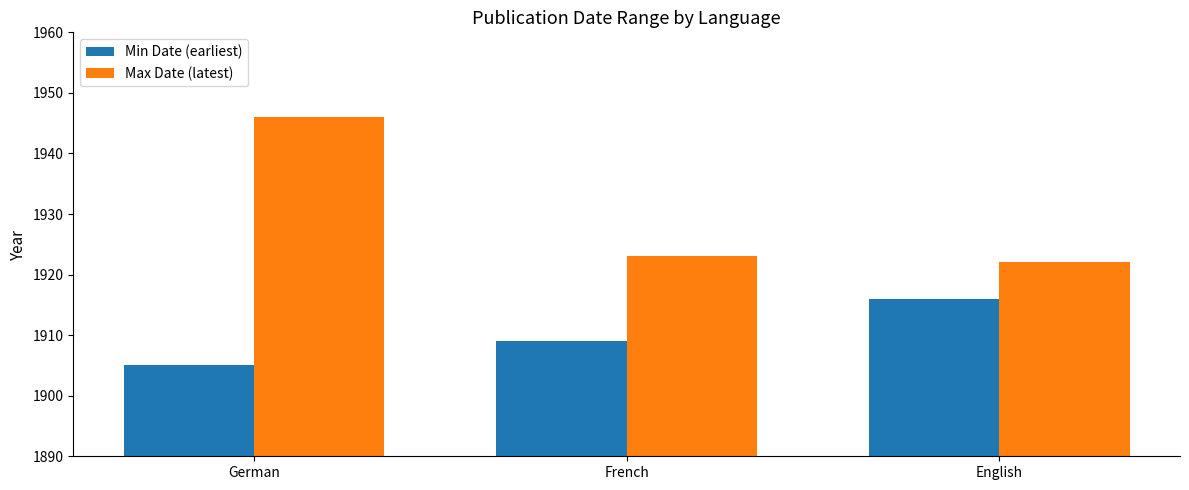

What is the difference between the Min Date (earliest) values at German and English?

11